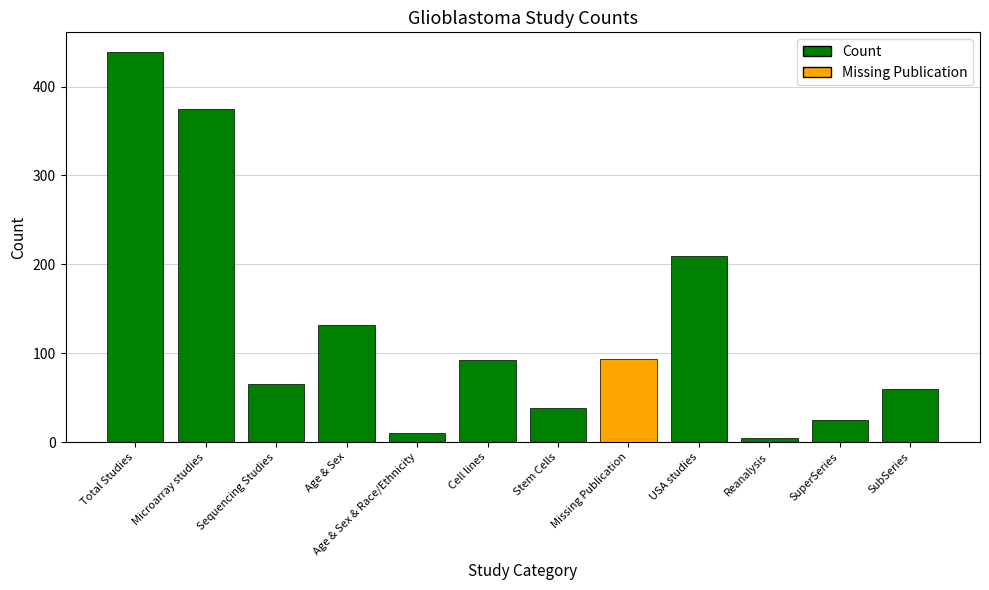

Which category has the lowest value across all series?

Reanalysis